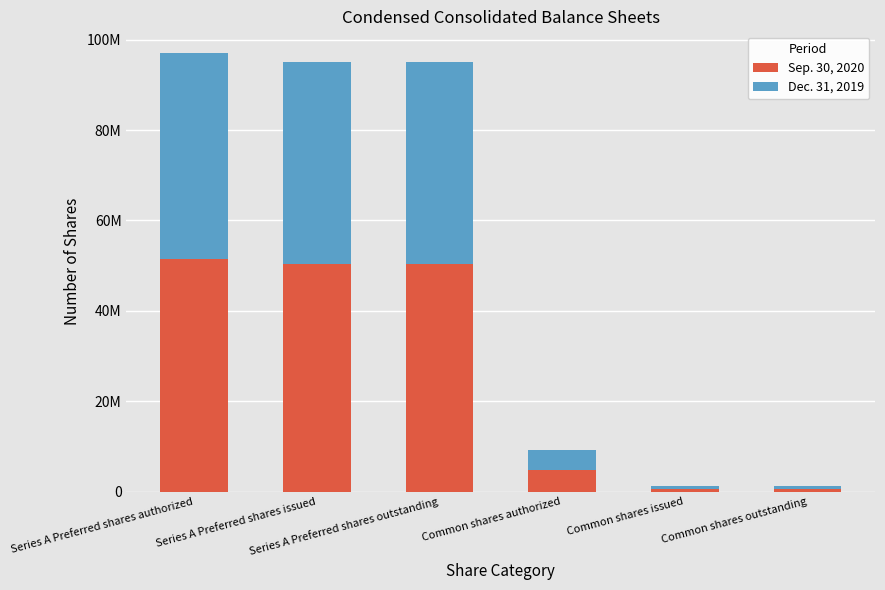

Between Common shares issued and Series A Preferred shares outstanding, which is larger?

Series A Preferred shares outstanding